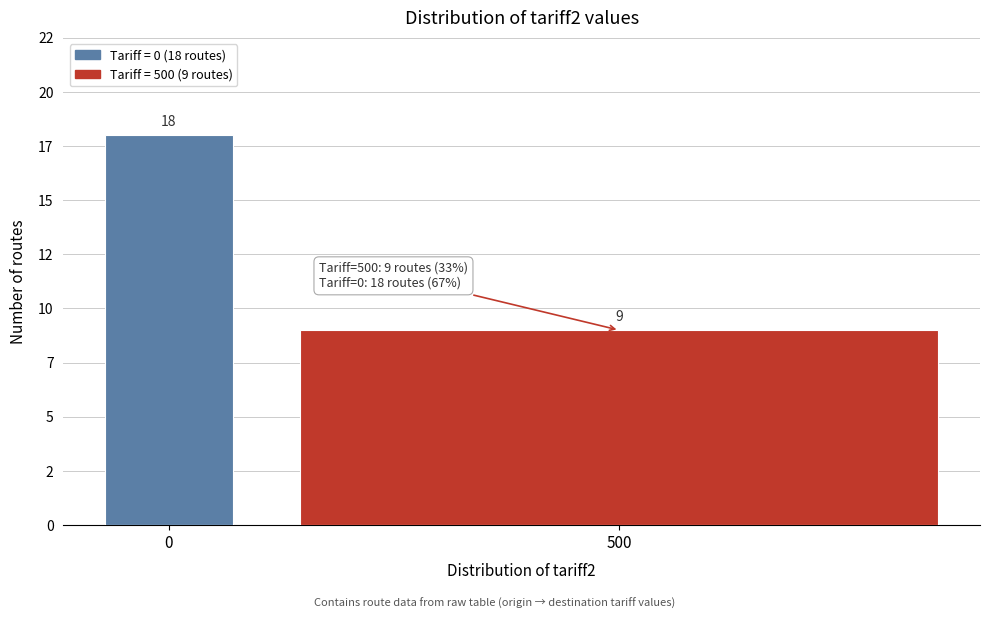

Are the bars horizontal?

No